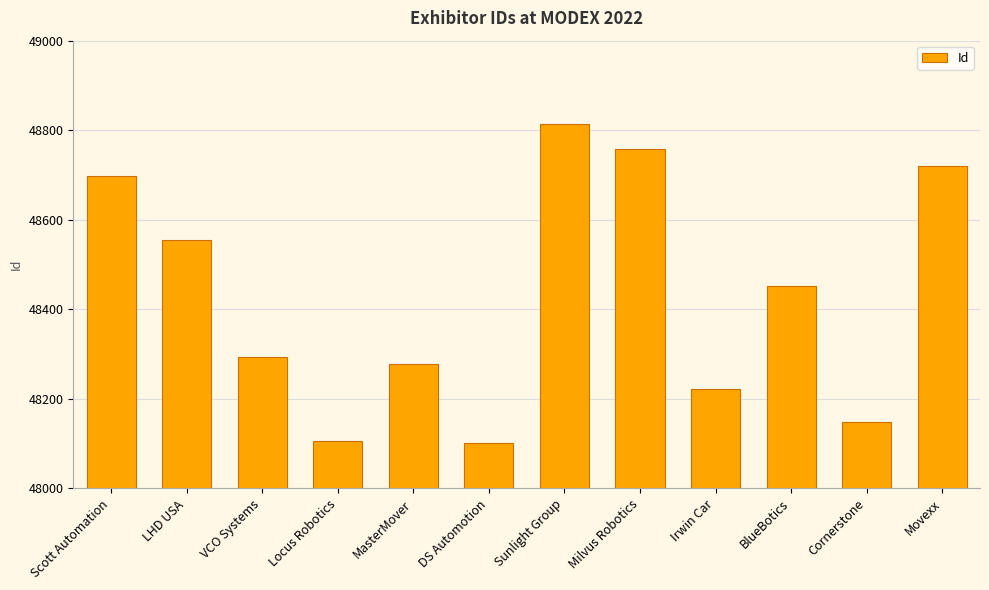

What is the value of the 4th bar from the left?

48105